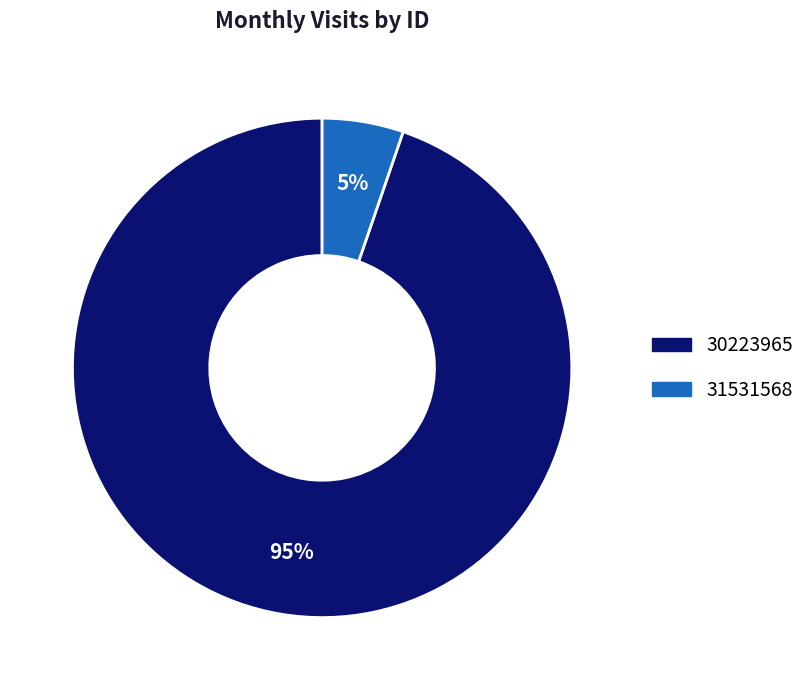

To the nearest percent, what is the combined percentage of 31531568 and 30223965?

100%